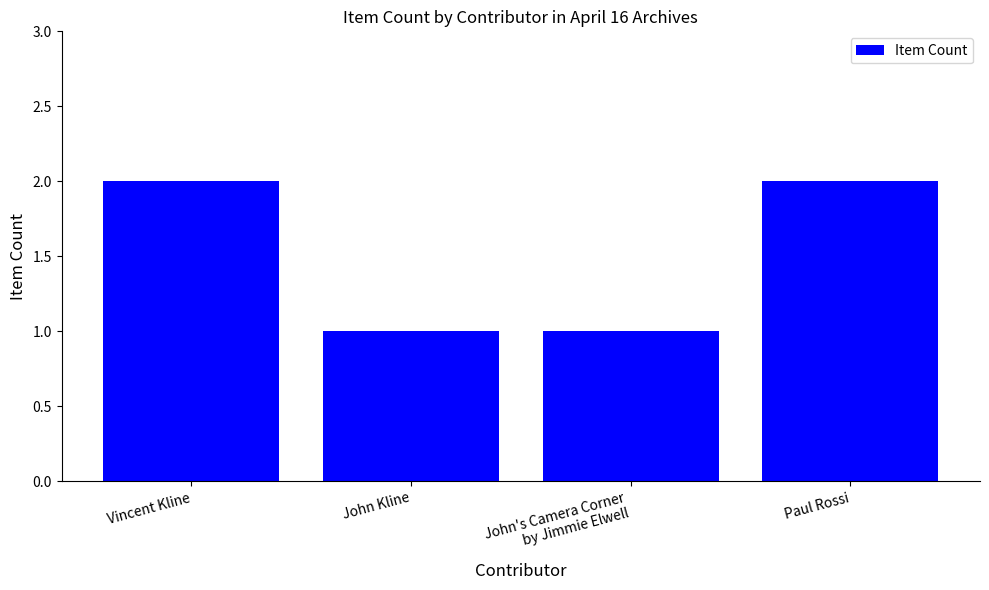

How many bars are there in total?

4